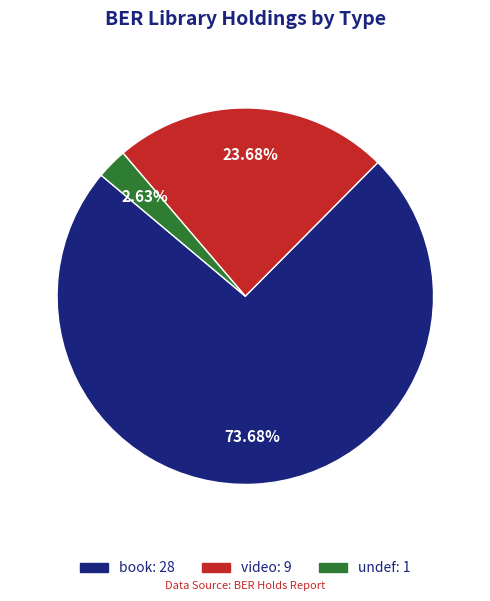

Count the number of slices in the pie.

3